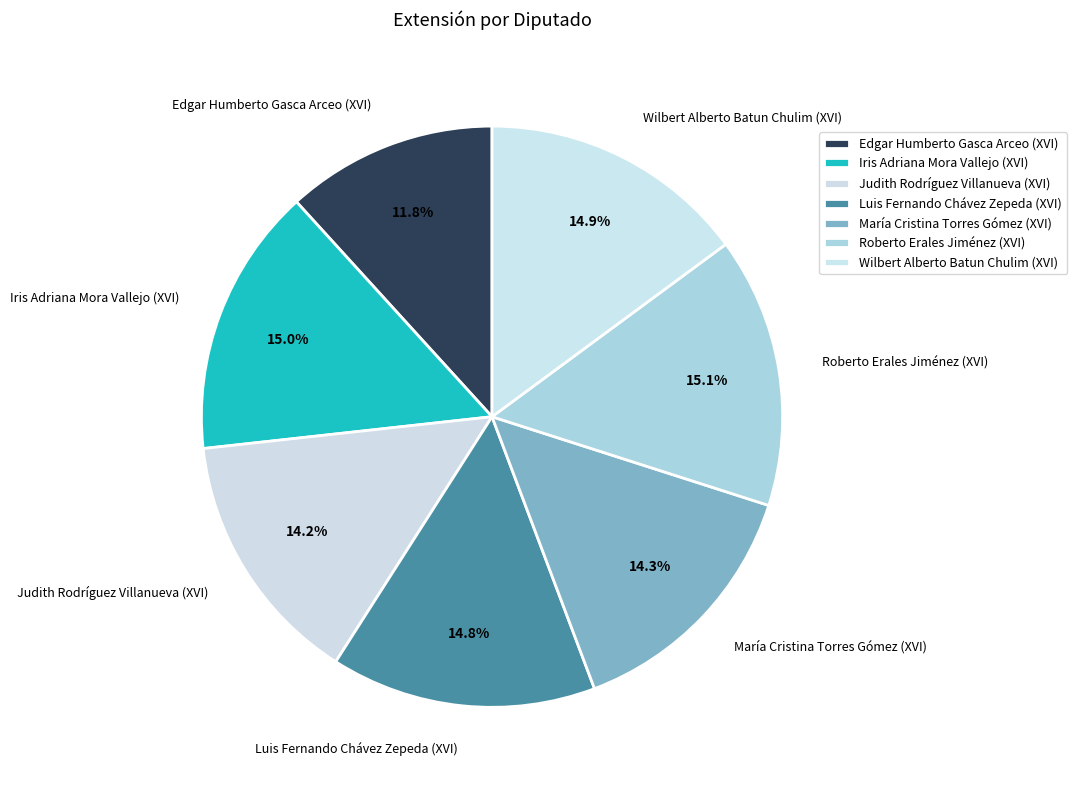

Which category has the smallest portion of the pie?

Edgar Humberto Gasca Arceo (XVI)